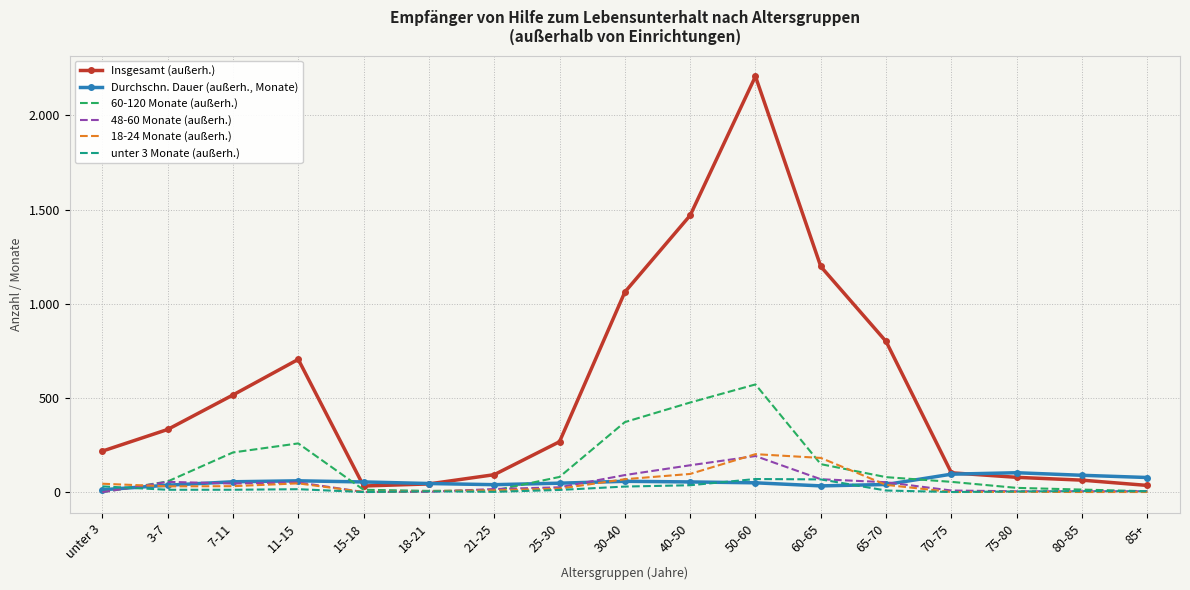

What position from the right is 70-75?

4